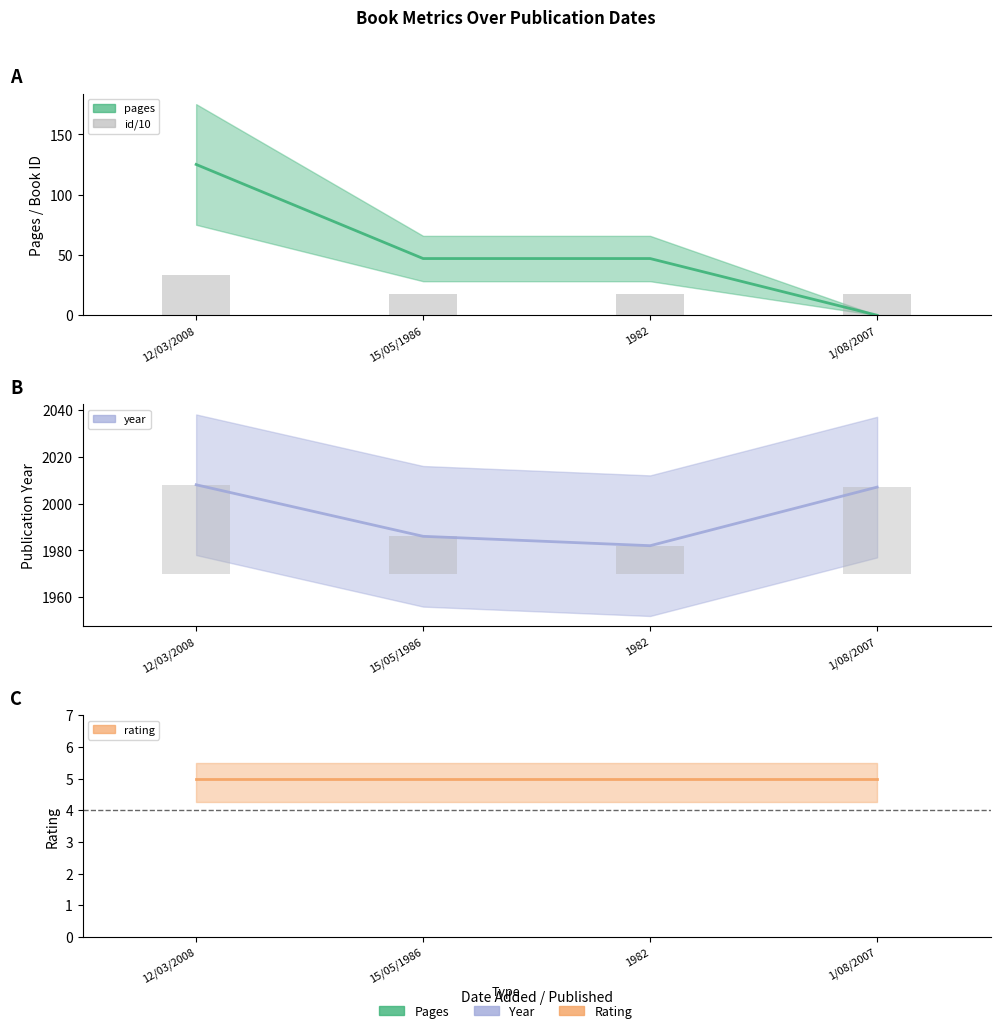

What is the value of the id/10 bar at the 4th from the left?

17.2